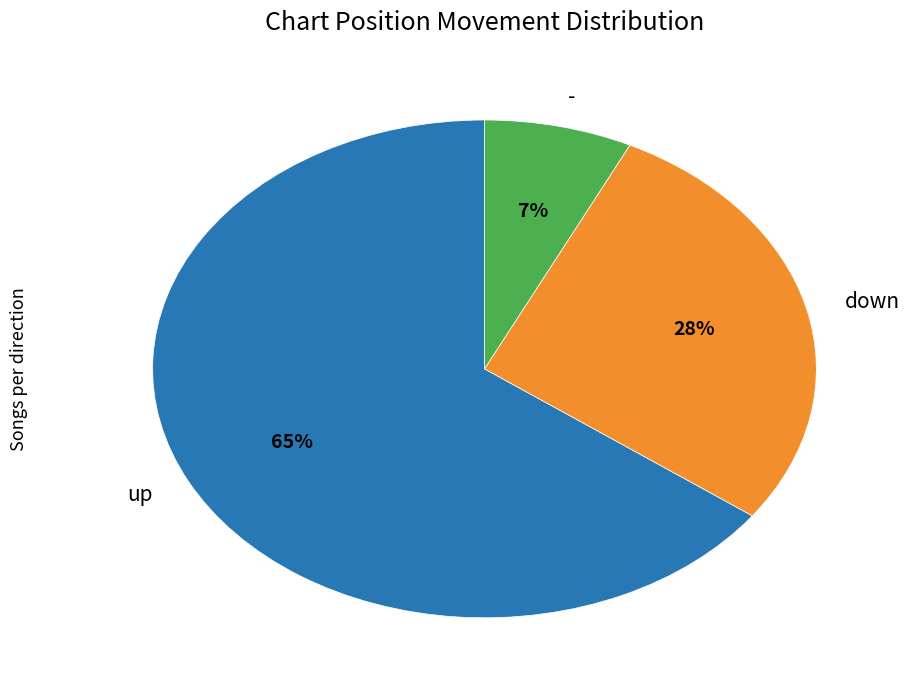

To the nearest percent, what percentage of the pie is -?

7%